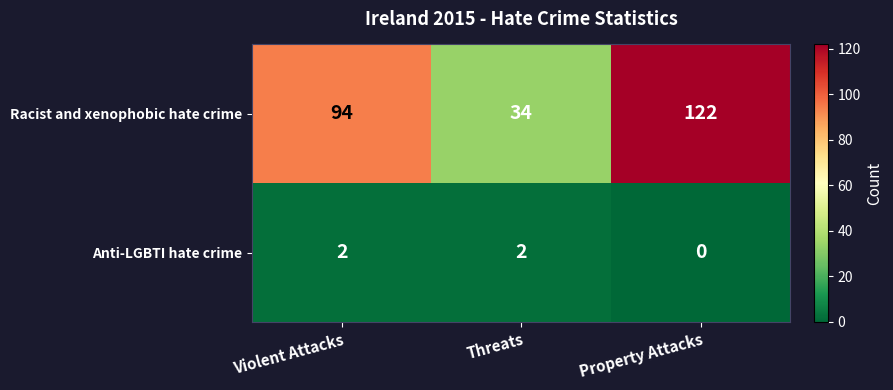

Reading right to left, list all the values displayed in this chart.

Racist and xenophobic hate crime: 122	34	94
Anti-LGBTI hate crime: 0	2	2